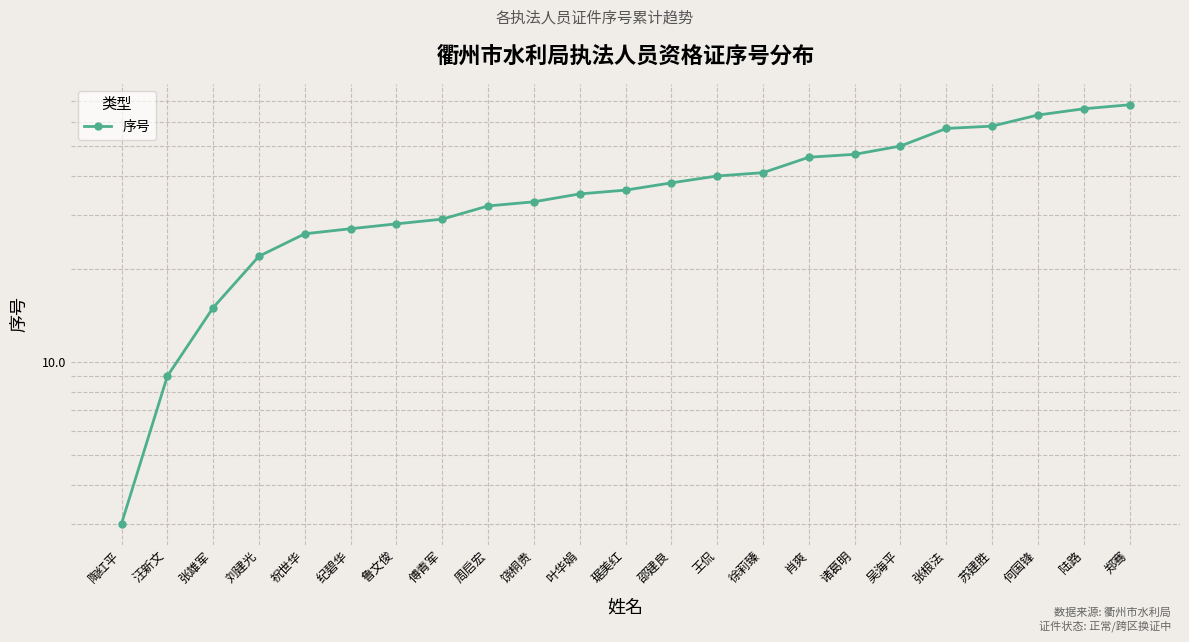

How many data points are less than 36?

11